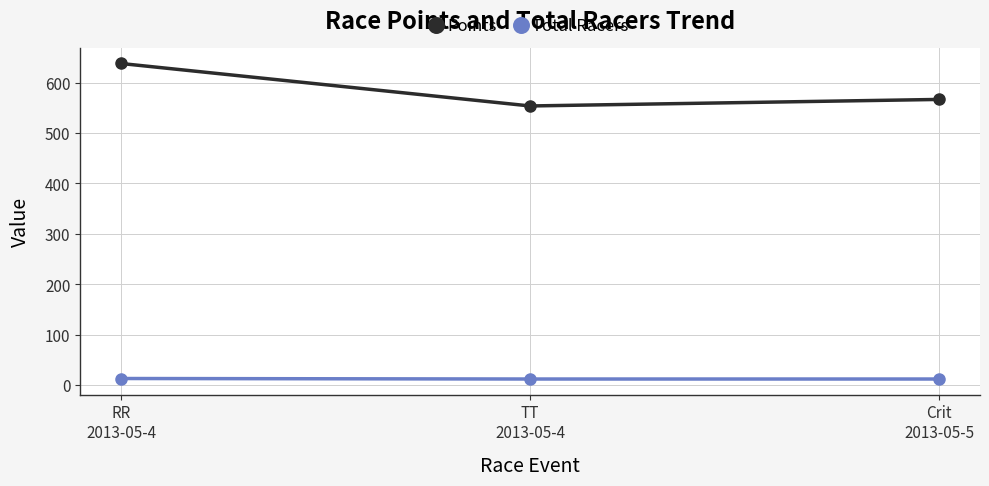

The Points series shows 338.2 at RR
2013-05-4. True or false?

False